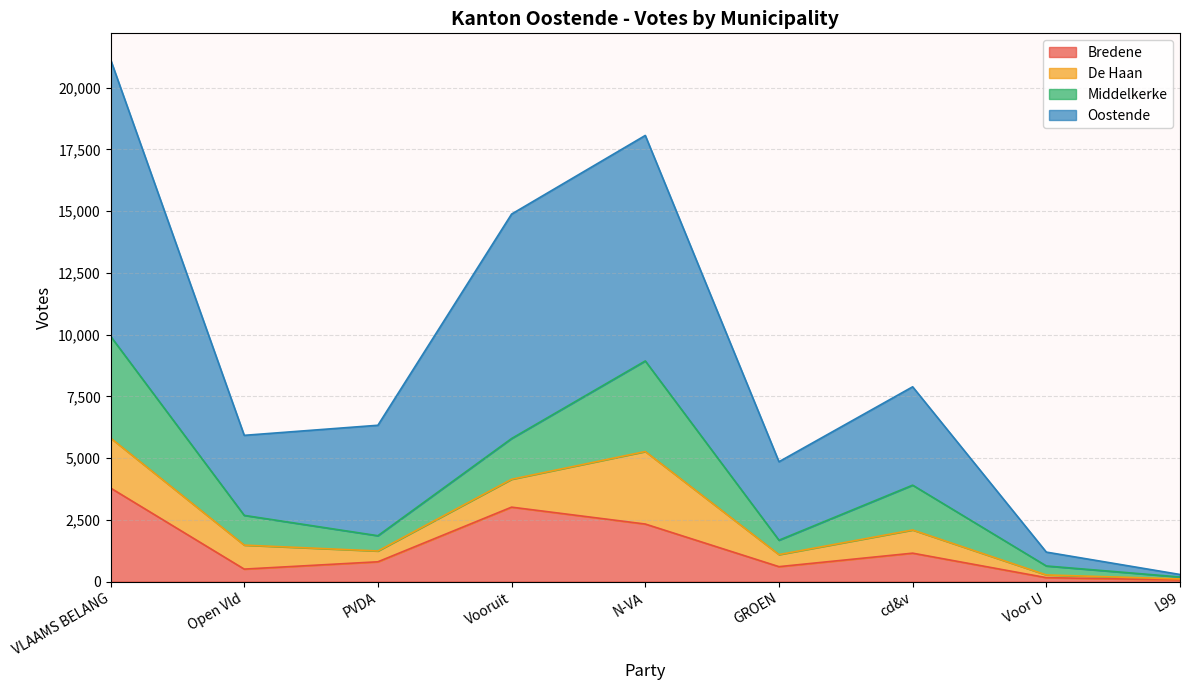

The Oostende series shows 5921 at Open Vld. True or false?

True